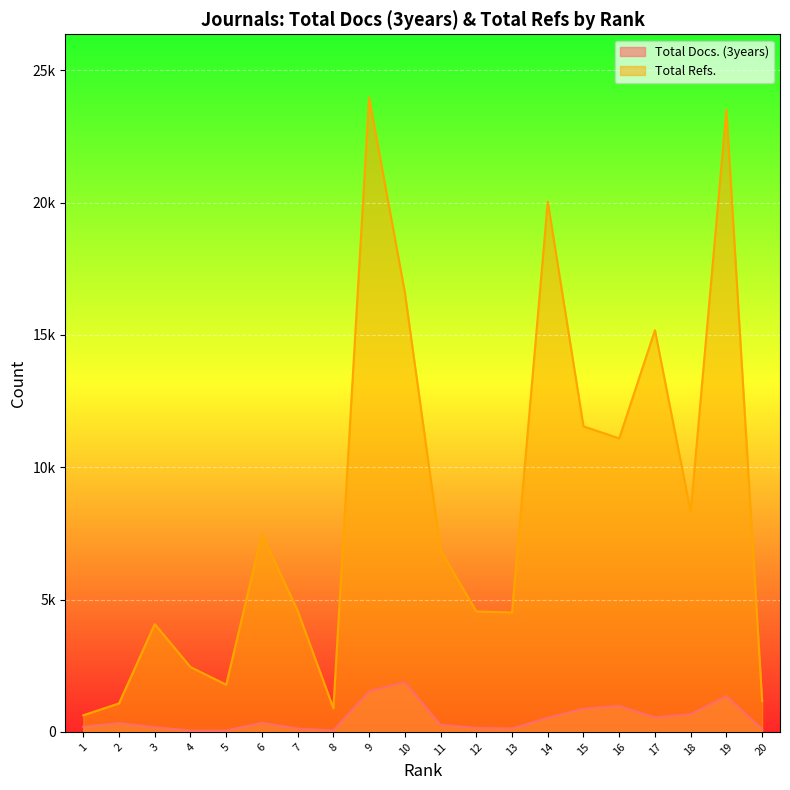

At which category does the chart reach its peak across all series?

9